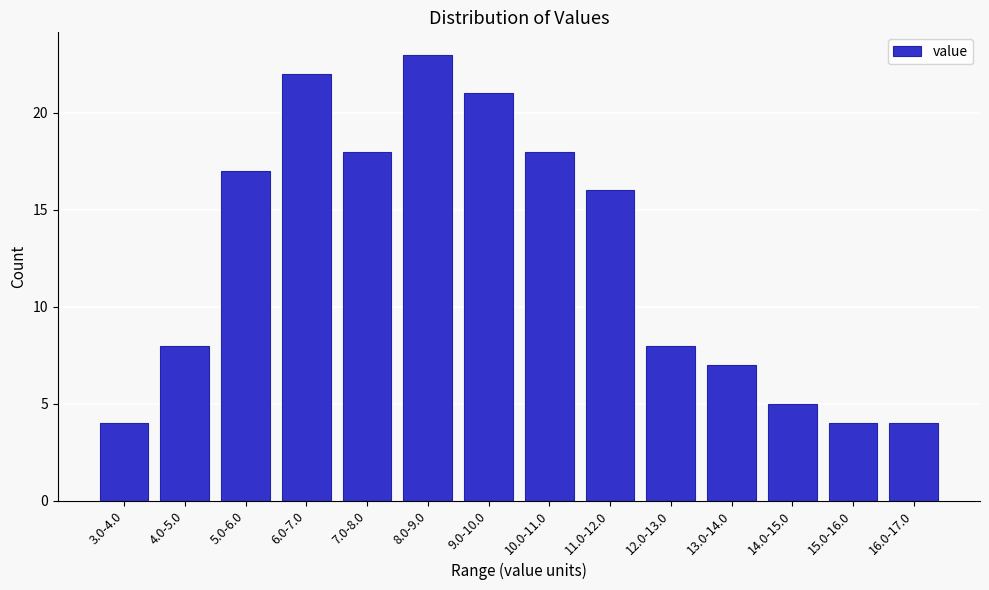

Reading left to right, extract all data points from this chart.

4	8	17	22	18	23	21	18	16	8	7	5	4	4